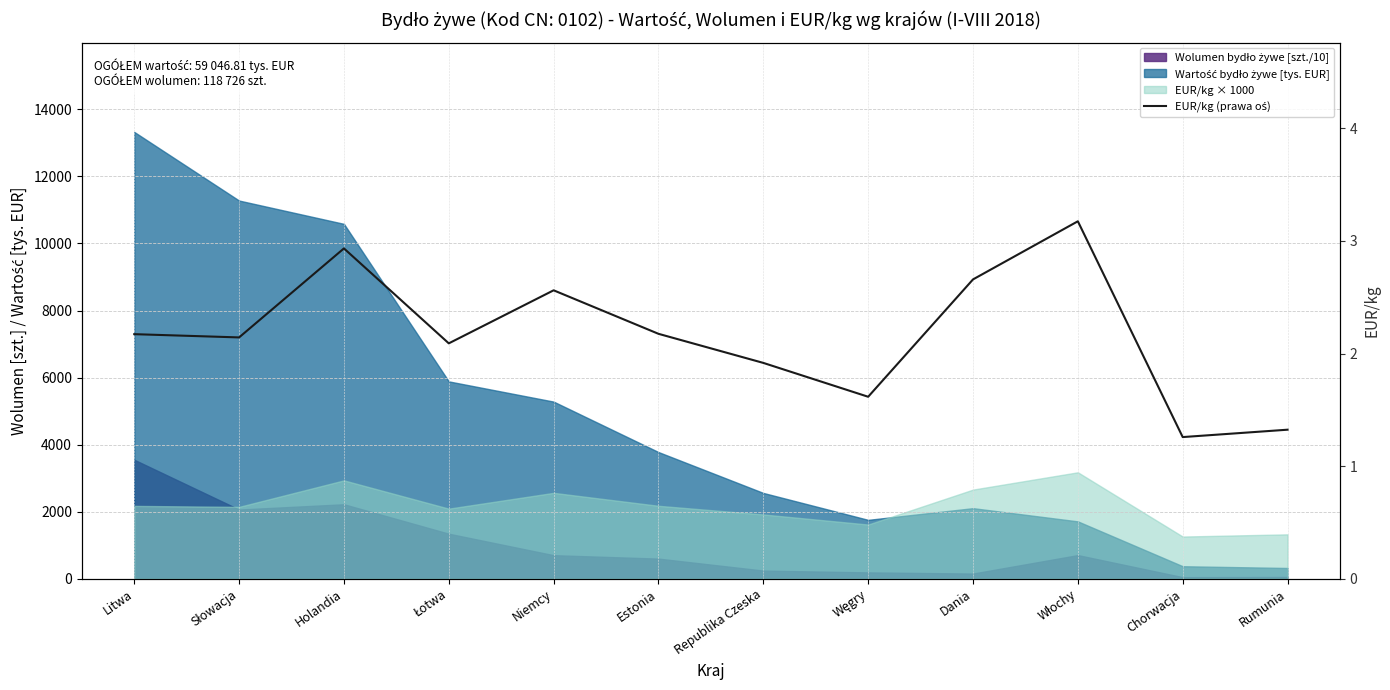

What is the value of the 5th point from the left?

2.6